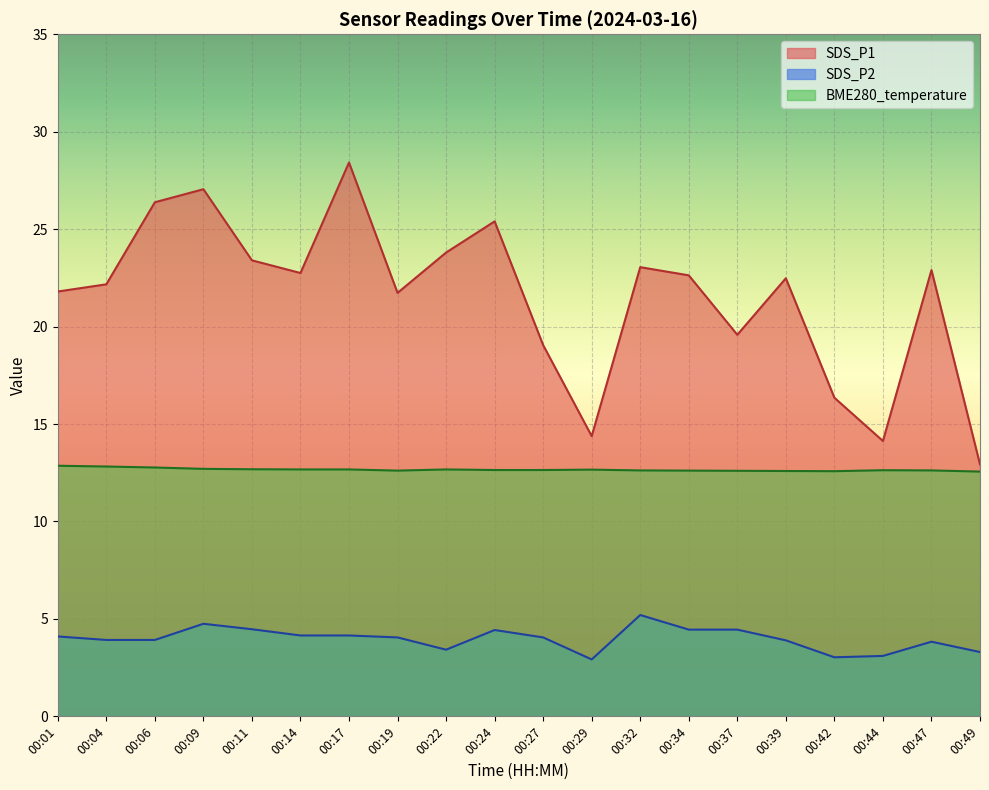

True or false: SDS_P1 and BME280_temperature intersect in this chart.

False